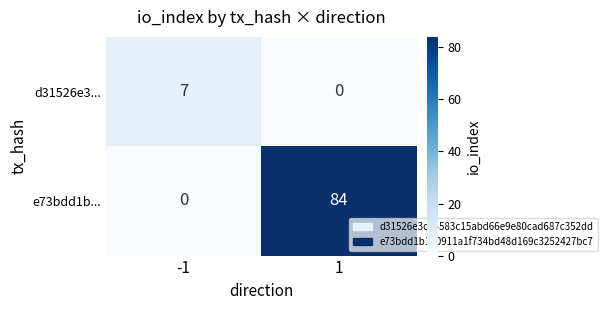

At which category is the sum across all series the highest?

1